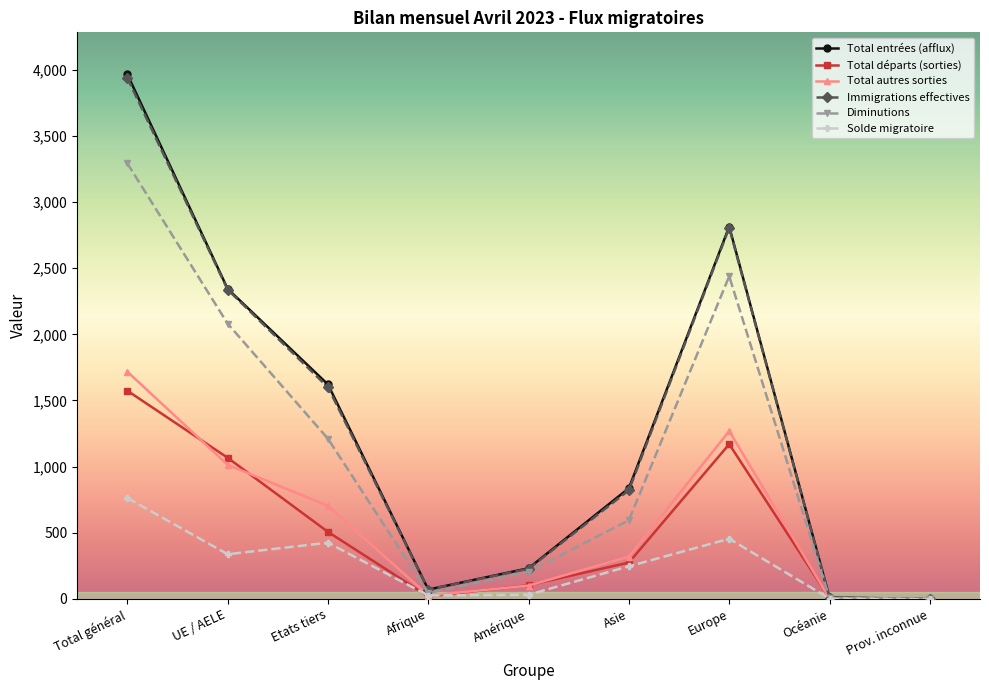

What is the total value across all series at UE / AELE?

9182